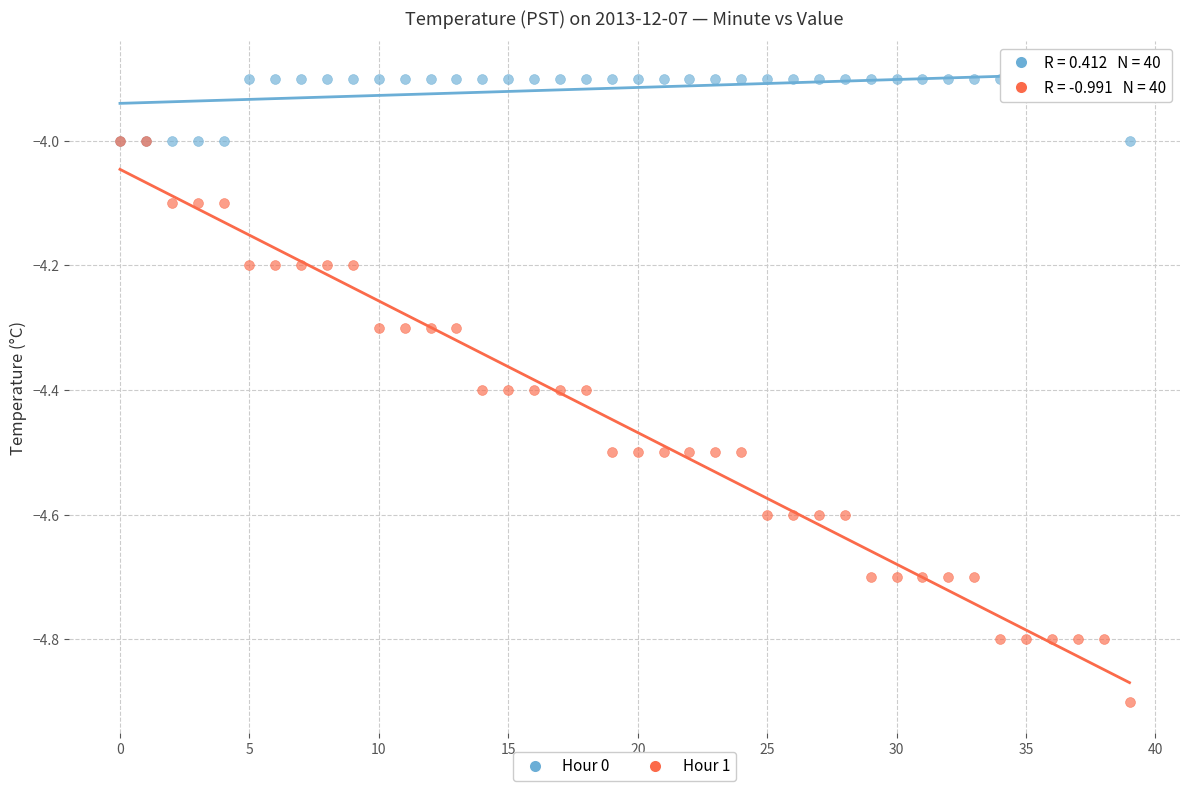

What are all the series names shown in the legend?

Hour 0, Hour 1